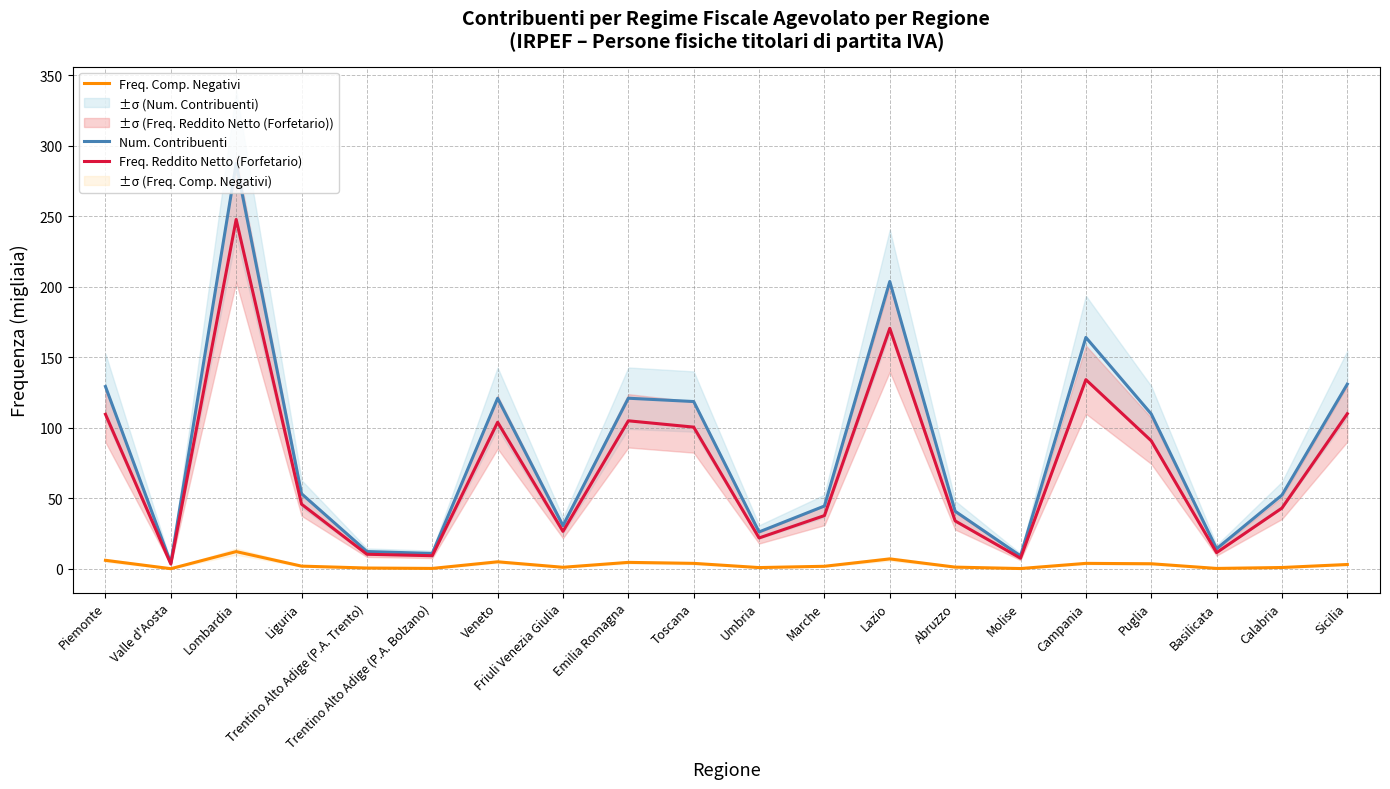

Reading right to left, extract all data points from this chart.

Num. Contribuenti: Sicilia=131.0	Calabria=52.3	Basilicata=14.3	Puglia=109.9	Campania=164.1	Molise=9.3	Abruzzo=40.9	Lazio=203.8	Marche=44.6	Umbria=26.2	Toscana=118.7	Emilia Romagna=121.0	Friuli Venezia Giulia=30.7	Veneto=121.0	Trentino Alto Adige (P.A. Bolzano)=11.0	Trentino Alto Adige (P.A. Trento)=12.3	Liguria=53.3	Lombardia=287.4	Valle d'Aosta=4.1	Piemonte=129.3
Freq. Comp. Negativi: Sicilia=3.2	Calabria=1.0	Basilicata=0.4	Puglia=3.7	Campania=3.9	Molise=0.3	Abruzzo=1.3	Lazio=7.1	Marche=1.9	Umbria=1.0	Toscana=3.9	Emilia Romagna=4.7	Friuli Venezia Giulia=1.2	Veneto=5.1	Trentino Alto Adige (P.A. Bolzano)=0.4	Trentino Alto Adige (P.A. Trento)=0.6	Liguria=2.0	Lombardia=12.3	Valle d'Aosta=0.2	Piemonte=6.1
Freq. Reddito Netto (Forfetario): Sicilia=110.0	Calabria=43.1	Basilicata=11.6	Puglia=90.8	Campania=134.2	Molise=7.6	Abruzzo=34.0	Lazio=170.5	Marche=37.8	Umbria=22.0	Toscana=100.5	Emilia Romagna=105.0	Friuli Venezia Giulia=26.6	Veneto=104.0	Trentino Alto Adige (P.A. Bolzano)=9.4	Trentino Alto Adige (P.A. Trento)=10.4	Liguria=45.9	Lombardia=247.7	Valle d'Aosta=3.5	Piemonte=109.6